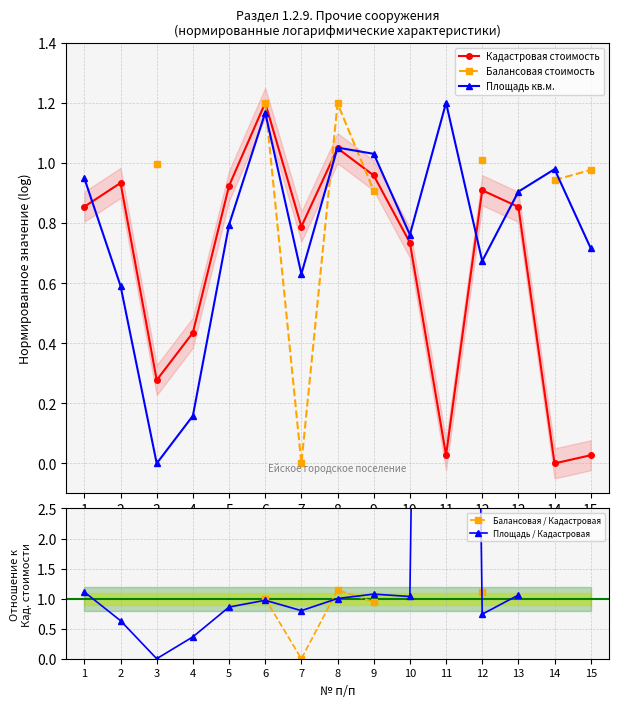

Is the value of Площадь кв.м. at 12 greater than the value of Кадастровая стоимость at 4?

Yes